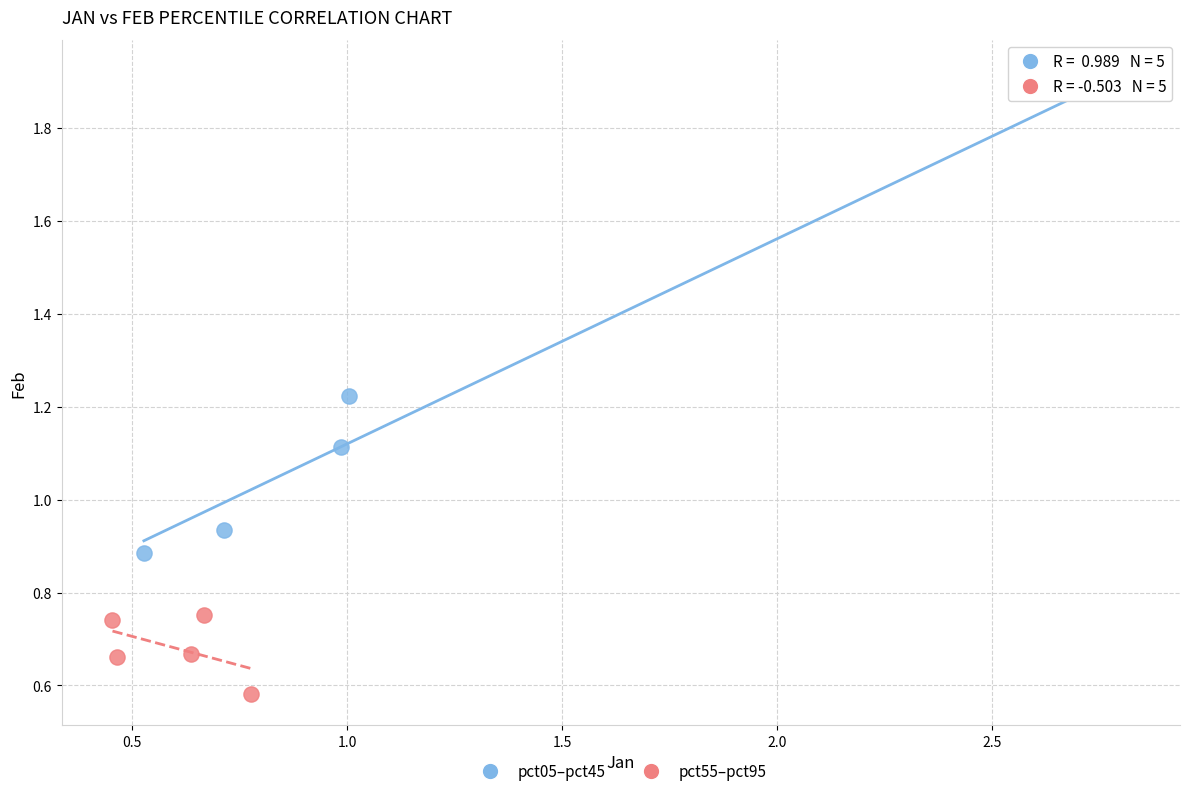

Which series reaches the maximum Y coordinate?

pct05–pct45